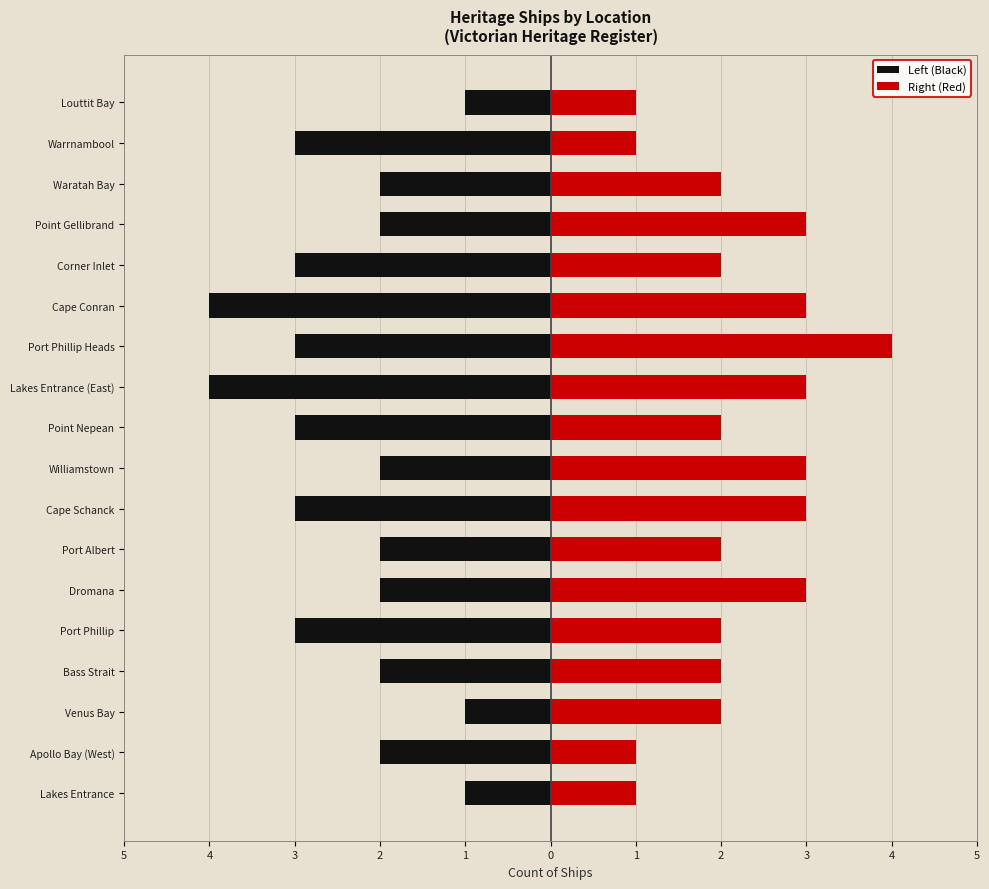

The Left (Black) series shows -4 at Corner Inlet. True or false?

False